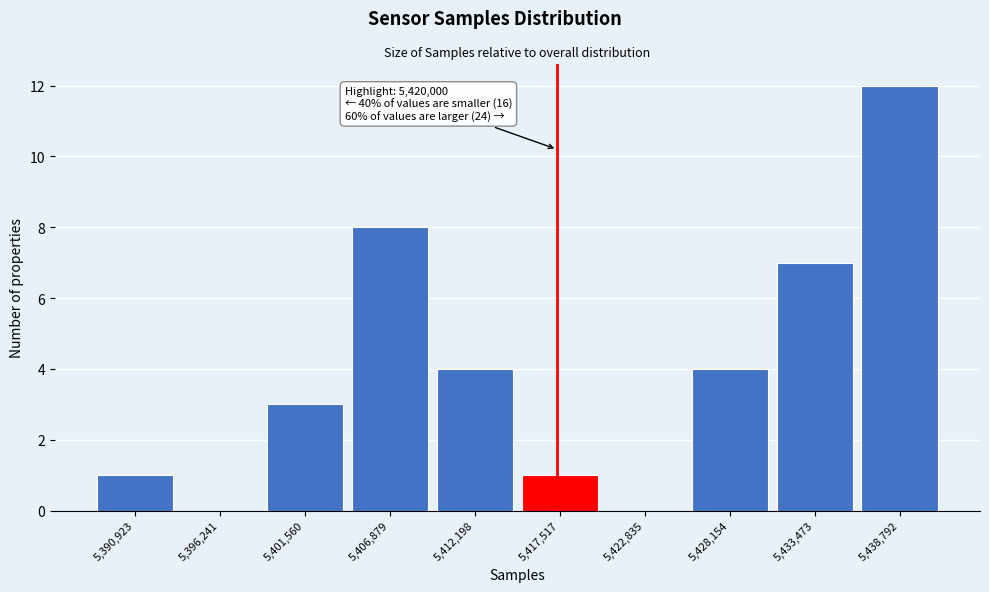

Reading left to right, transcribe all the data shown in this chart.

5,390,923=1	5,396,241=0	5,401,560=3	5,406,879=8	5,412,198=4	5,417,517=1	5,422,835=0	5,428,154=4	5,433,473=7	5,438,792=12